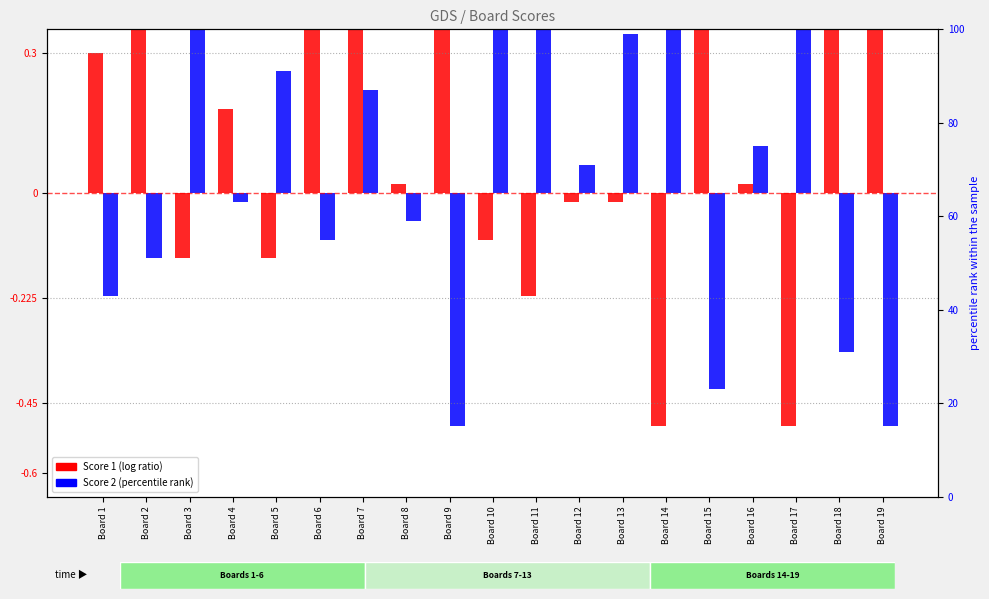

Count the number of data series in this chart.

2